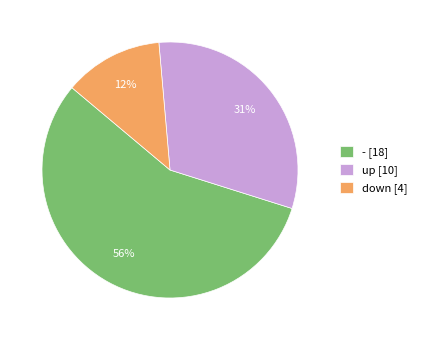

Does any single category account for the majority?

Yes